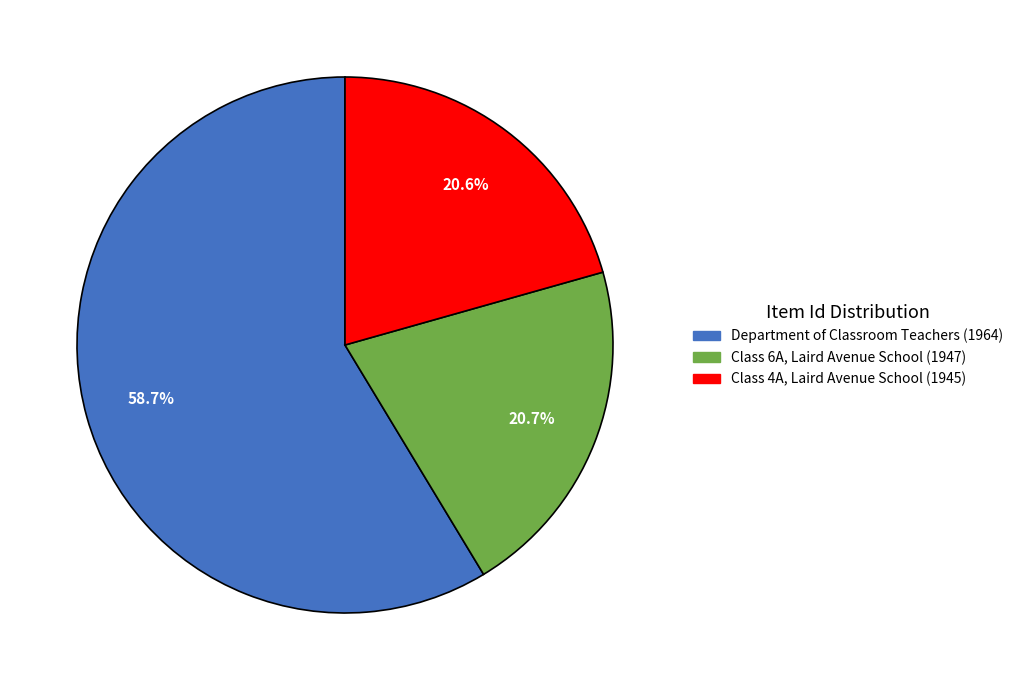

What percentage do Department of Classroom Teachers (1964) and Class 4A, Laird Avenue School (1945) together represent?

79.3%